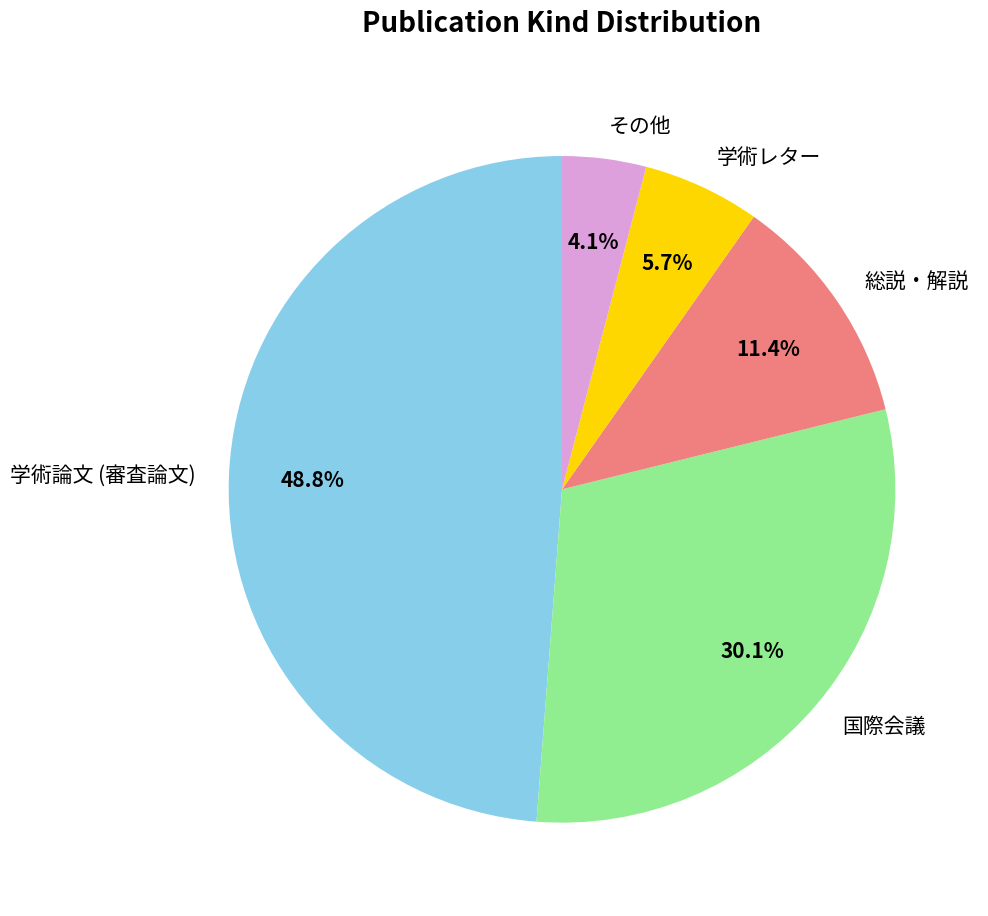

Is it true that 国際会議 is 30% of the pie?

True